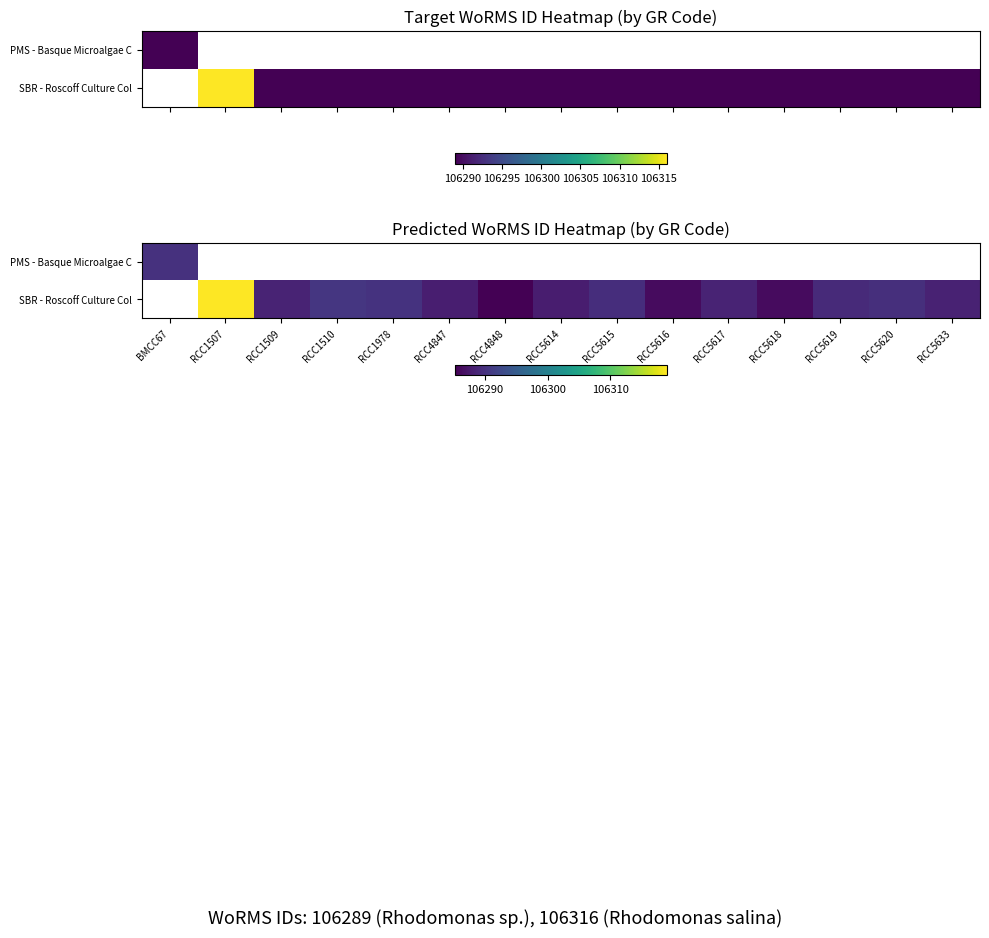

How many data points does each series have?

15